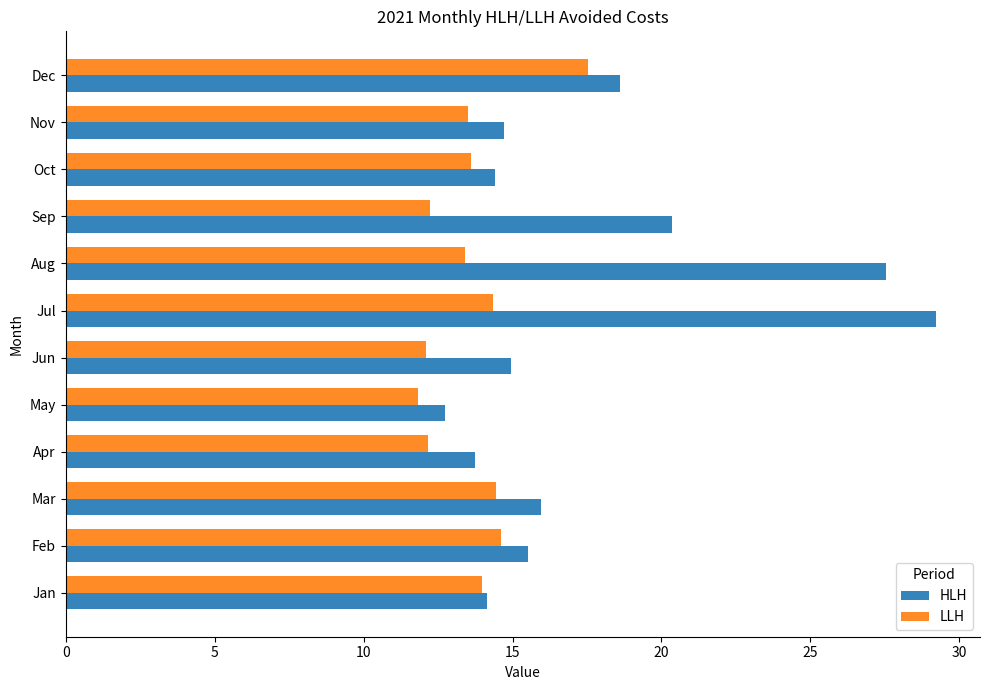

Which category has the lowest value in the HLH series?

May